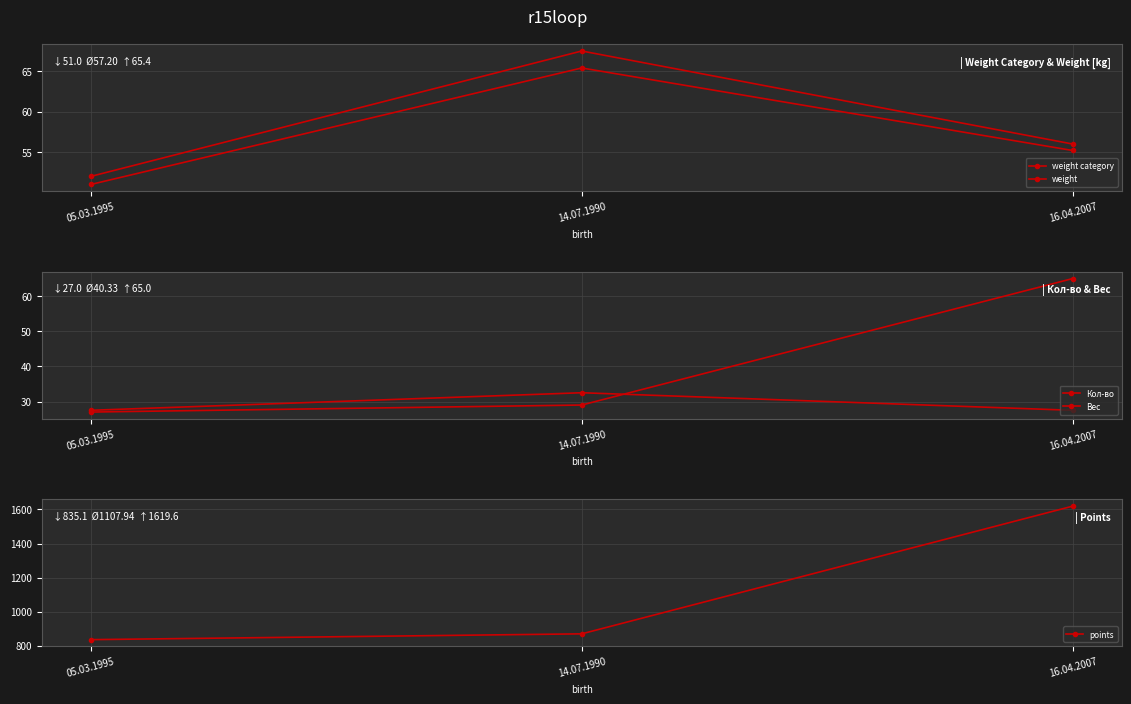

Reading left to right, what are all the values shown in this chart?

weight category: 05.03.1995=52.0	14.07.1990=67.5	16.04.2007=56.0
weight: 05.03.1995=51.0	14.07.1990=65.4	16.04.2007=55.2
Кол-во: 05.03.1995=27.5	14.07.1990=32.5	16.04.2007=27.5
Вес: 05.03.1995=27.0	14.07.1990=29.0	16.04.2007=65.0
points: 05.03.1995=835.1	14.07.1990=869.2	16.04.2007=1619.6